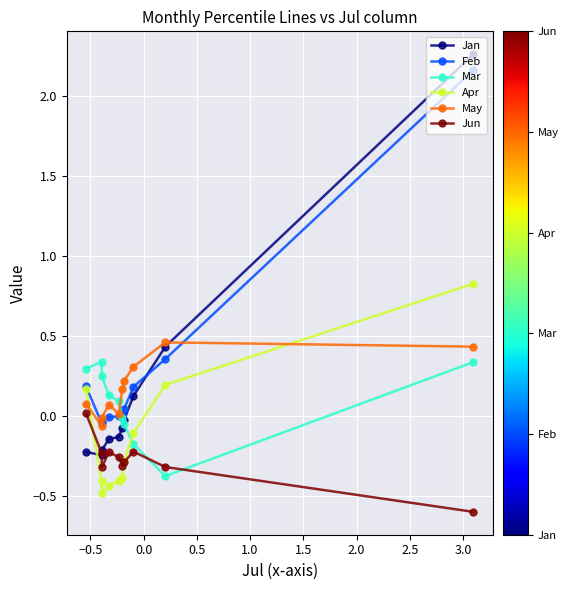

What is the minimum value for Apr?

-0.5